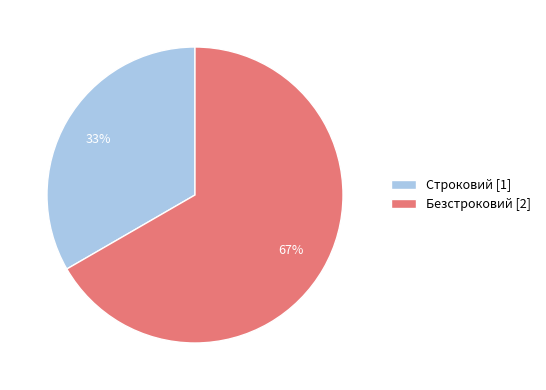

Does any single category account for the majority?

Yes